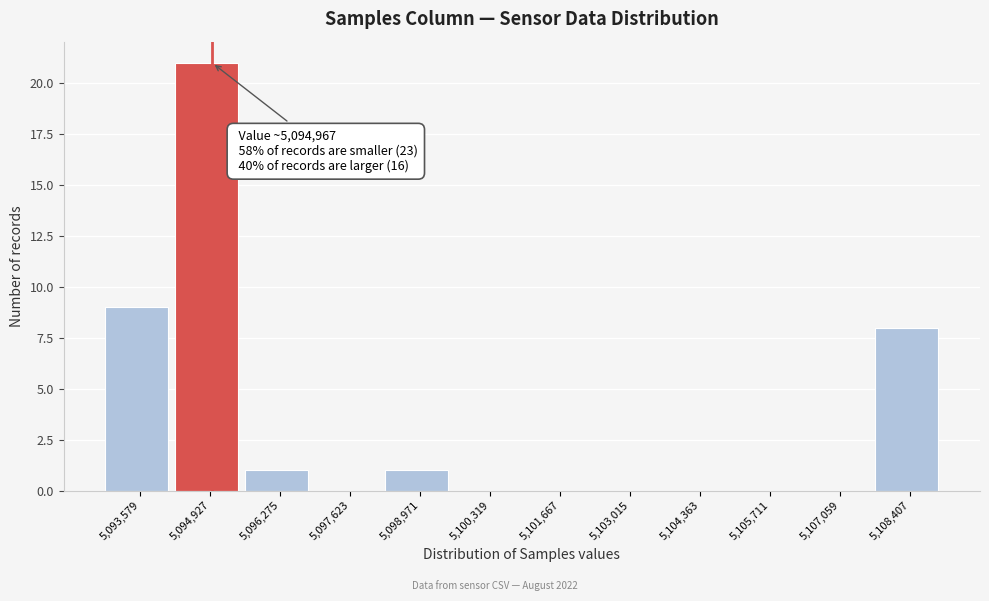

Which range on the x-axis has the tallest bar?

5094200 to 5095600